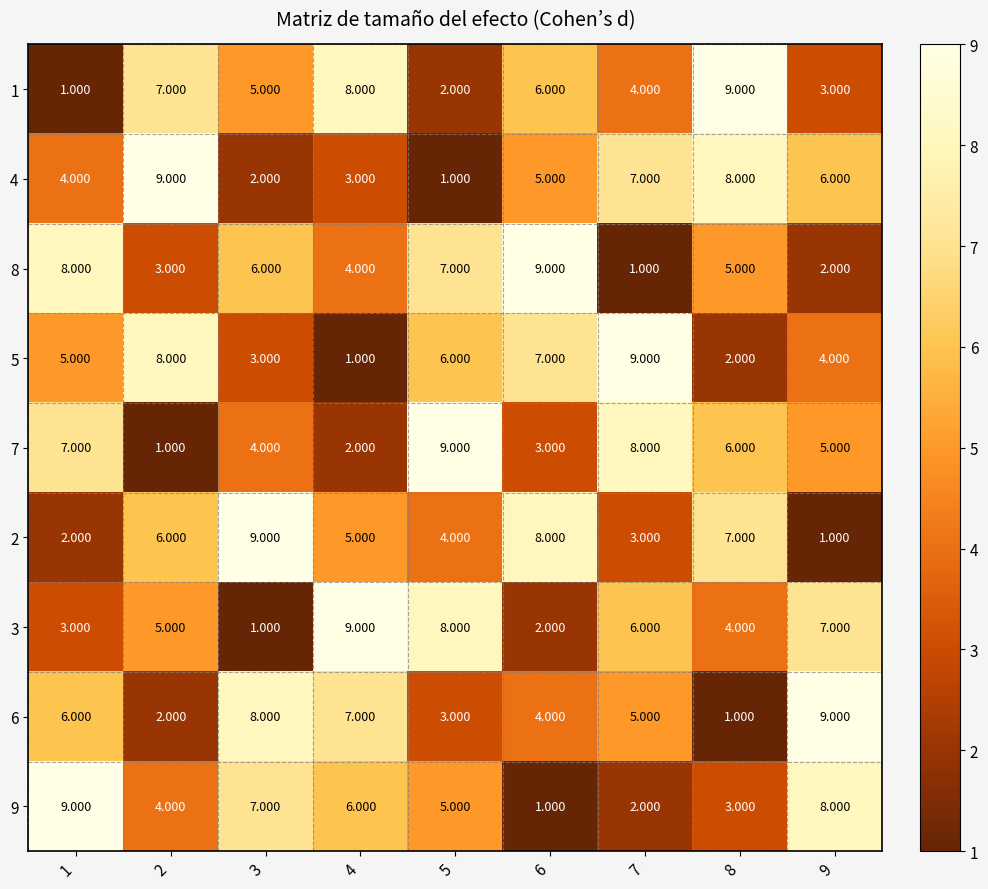

Is the value of 1 at 1 greater than the value of 8 at 9?

No